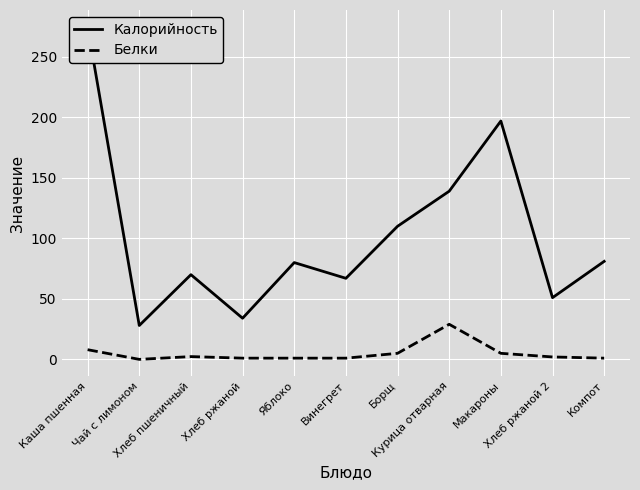

How many distinct data groups are displayed?

2